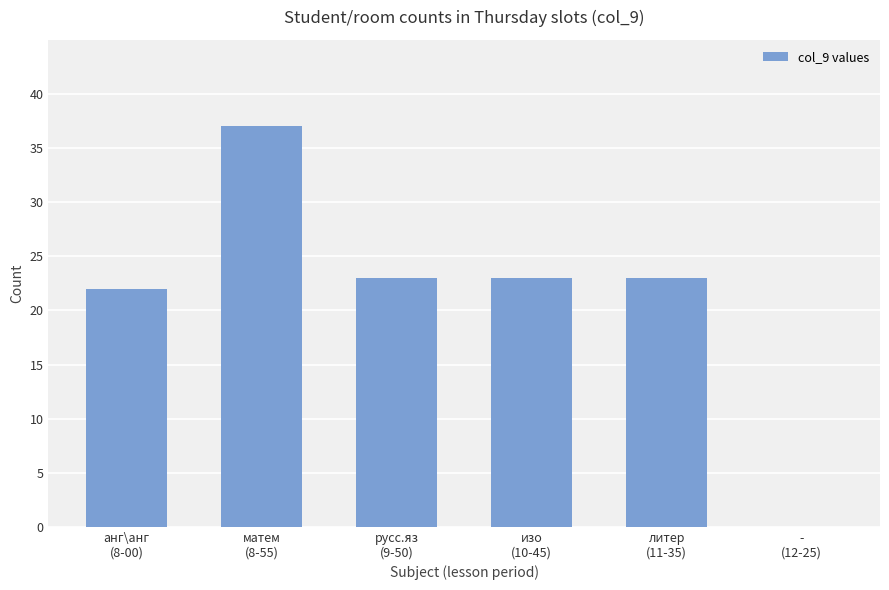

Count the number of data series in this chart.

1